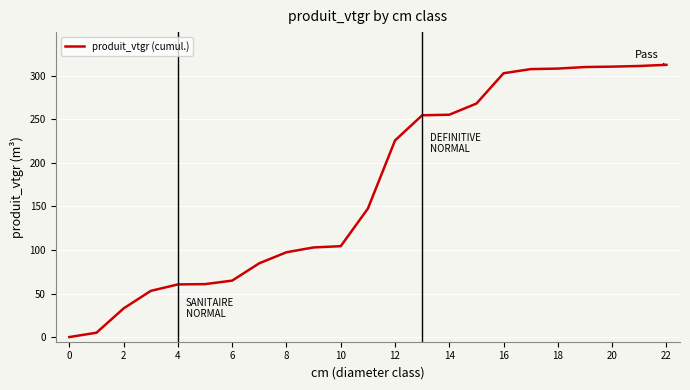

How many values are below 147?

11